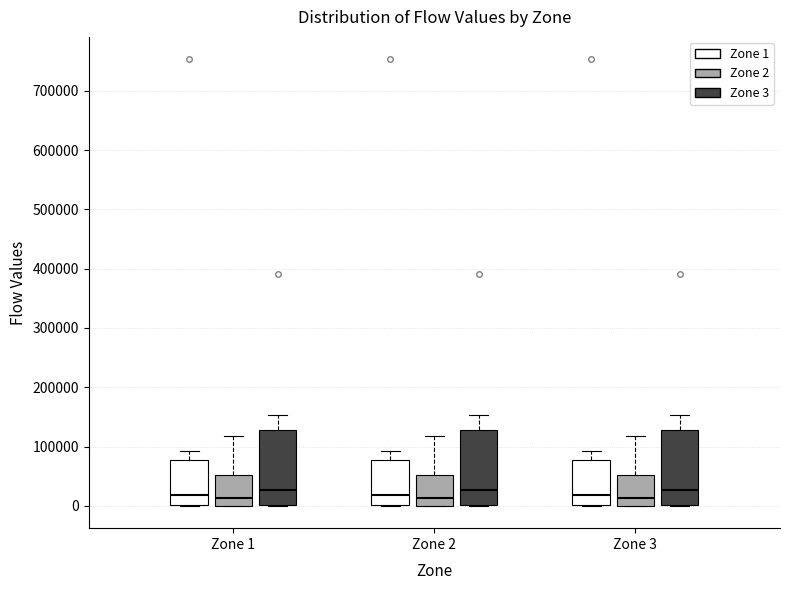

Reading left to right, read every box against the y-axis: the position of its median line, the range the box covers, and the ends of its whiskers. The values are not printed on the chart, so give them approximately, as read against the axis.

Zone 1 (Zone 1): median 20000, box 0 to 80000, whiskers 0 to 90000
Zone 1 (Zone 2): median 10000, box 0 to 50000, whiskers 0 to 120000
Zone 1 (Zone 3): median 30000, box 0 to 130000, whiskers 0 to 150000
Zone 2 (Zone 1): median 20000, box 0 to 80000, whiskers 0 to 90000
Zone 2 (Zone 2): median 10000, box 0 to 50000, whiskers 0 to 120000
Zone 2 (Zone 3): median 30000, box 0 to 130000, whiskers 0 to 150000
Zone 3 (Zone 1): median 20000, box 0 to 80000, whiskers 0 to 90000
Zone 3 (Zone 2): median 10000, box 0 to 50000, whiskers 0 to 120000
Zone 3 (Zone 3): median 30000, box 0 to 130000, whiskers 0 to 150000